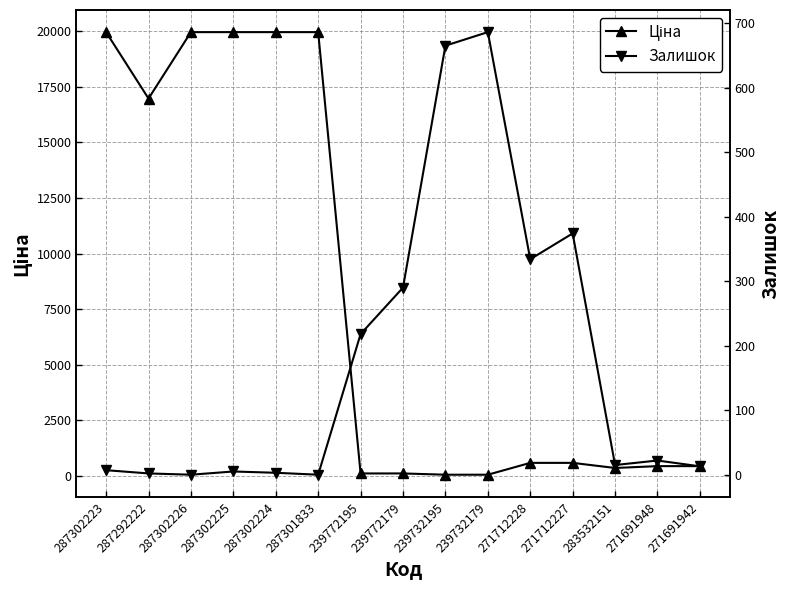

At how many categories does at least one series exceed 4705?

6